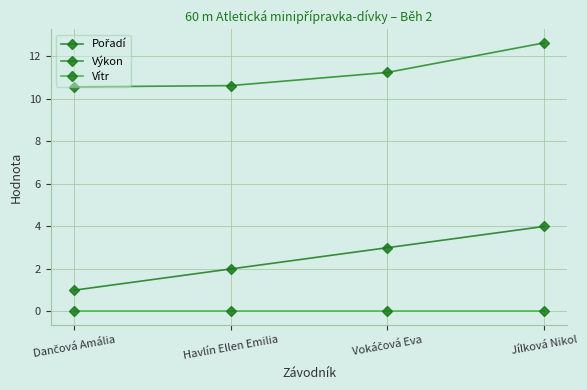

True or false: Vítr and Výkon cross at least once.

False